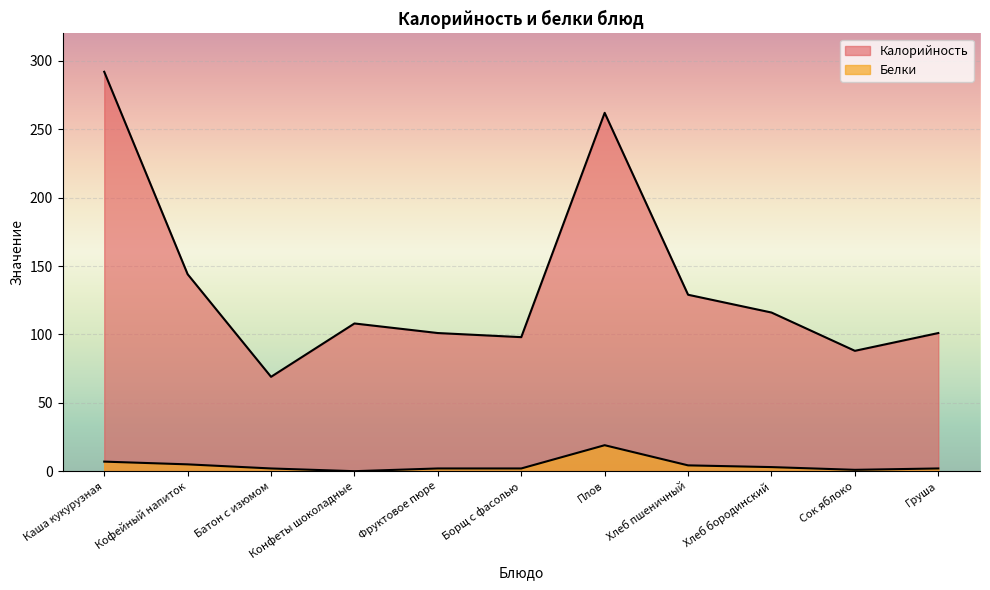

How many lines are shown in the chart?

2